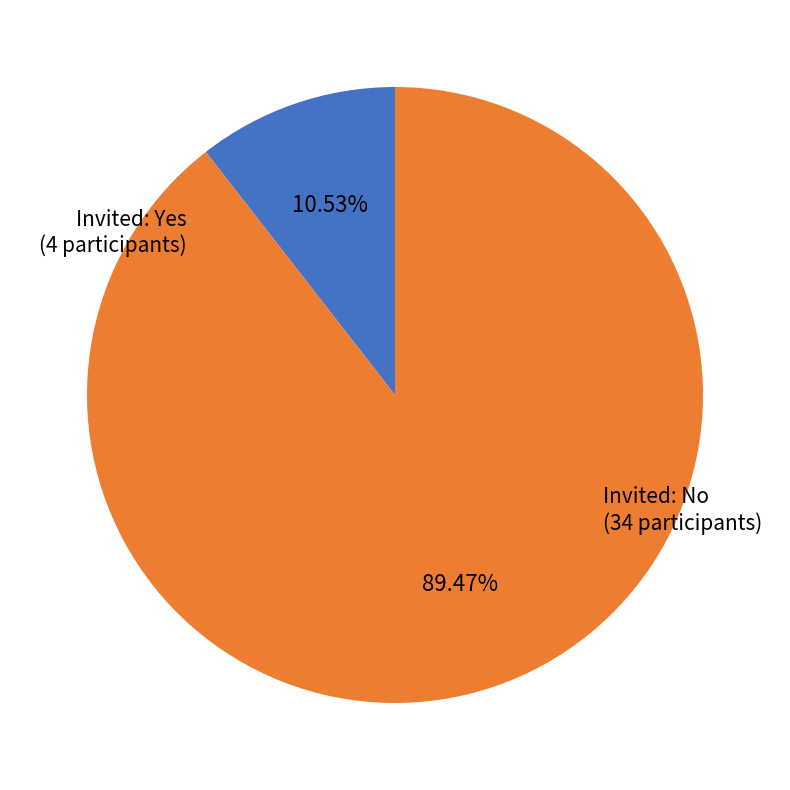

Is there a majority slice in this chart?

Yes